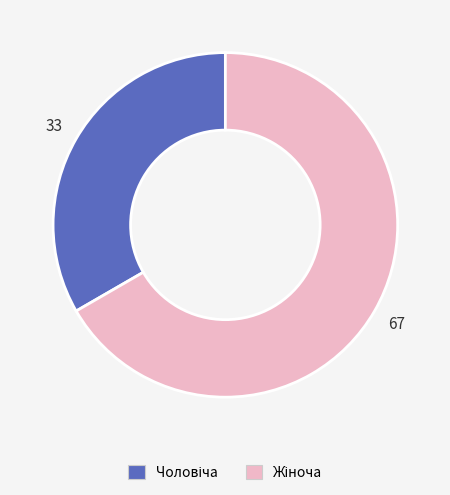

Is there a majority slice in this chart?

Yes